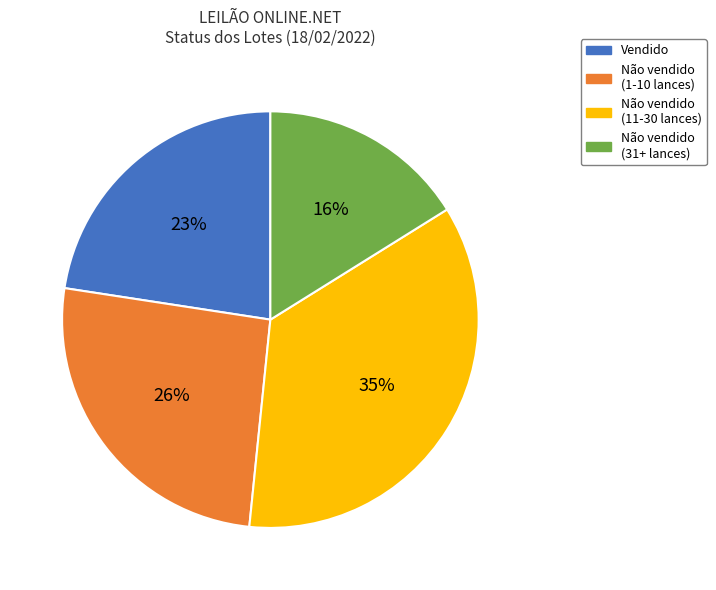

Does Vendido represent more than half of the total?

No